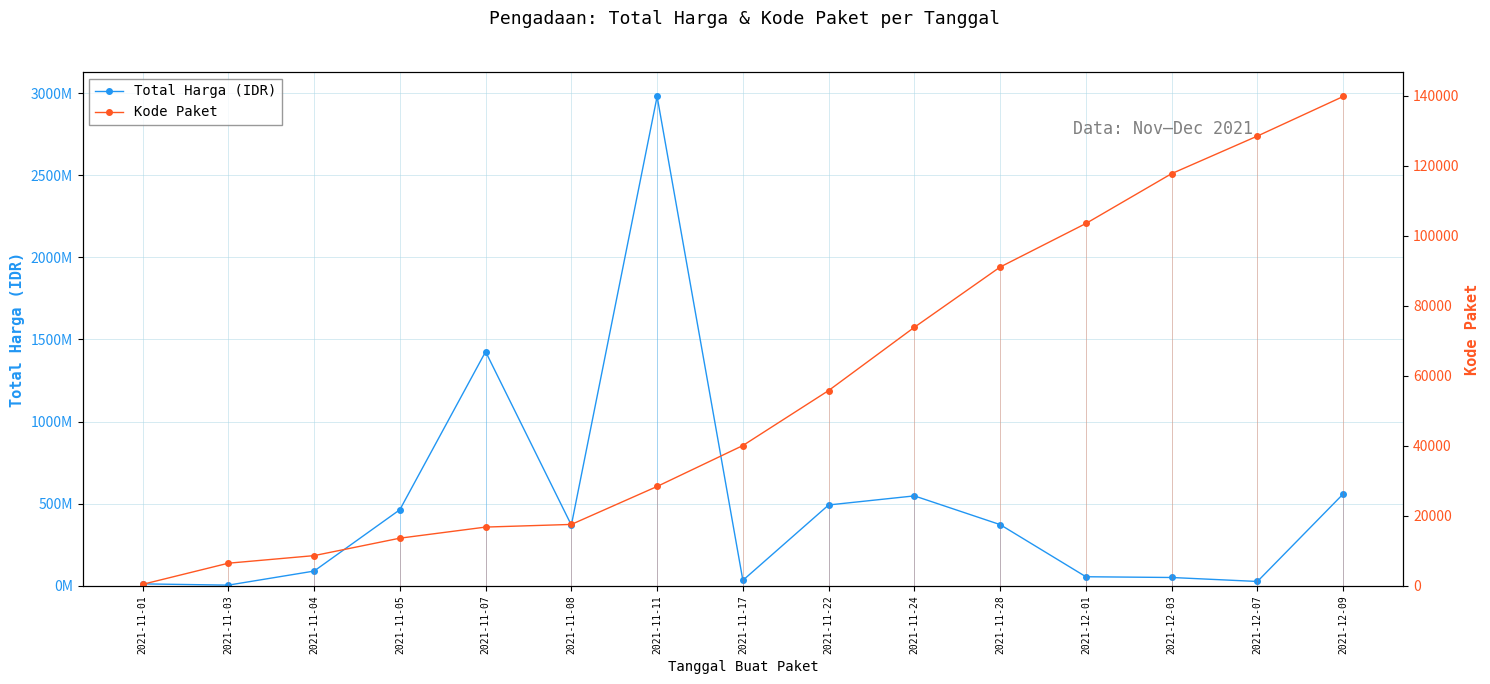

Which series has the largest total across all categories?

Total Harga (IDR)